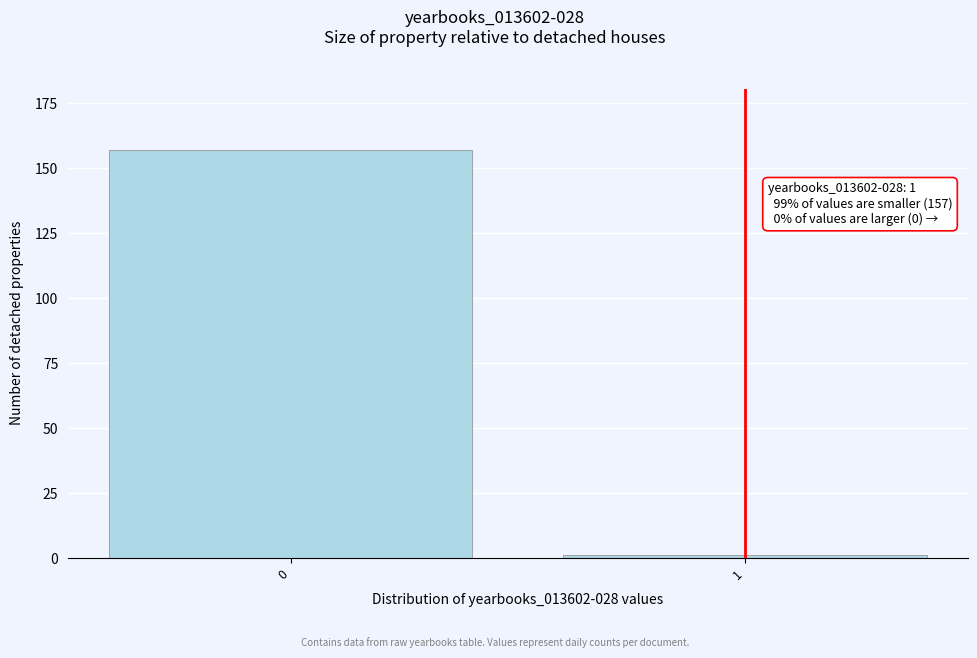

Reading right to left, extract all data points from this chart.

1=1	0=157